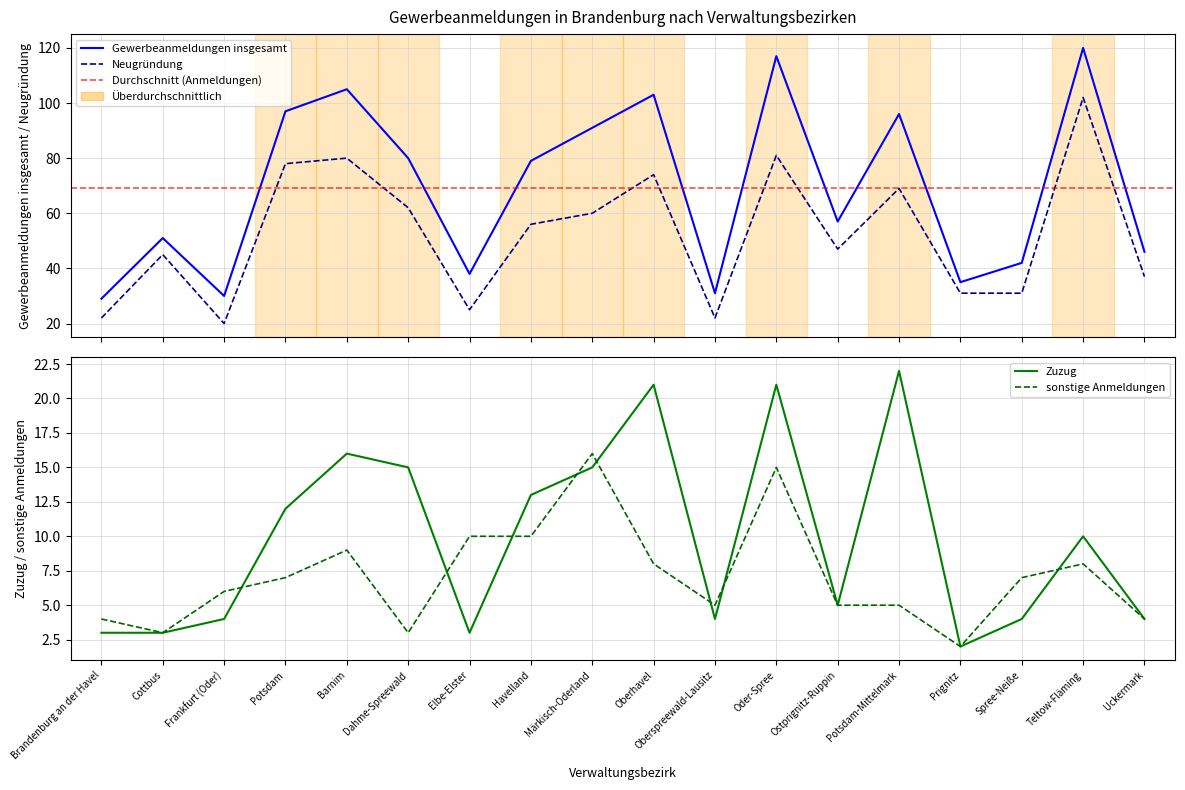

True or false: Zuzug has more than 2 points higher than both neighbors.

True